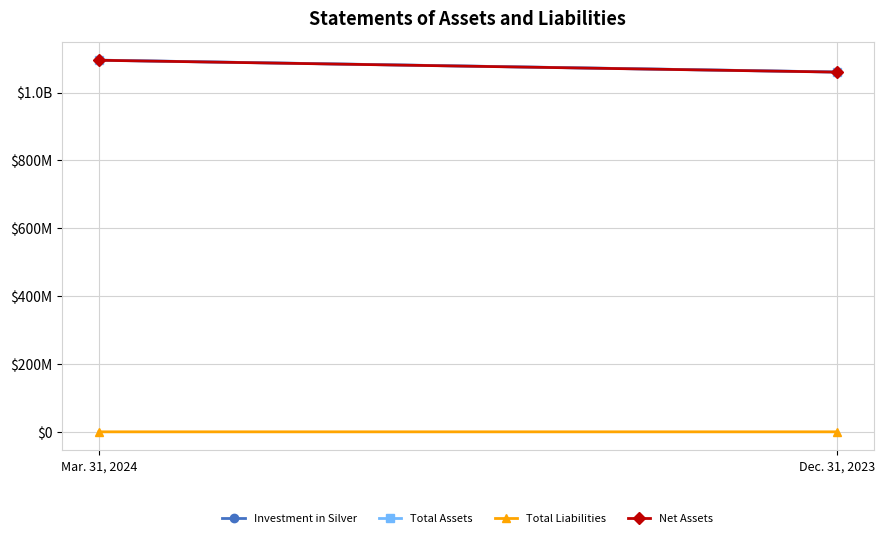

List the series in order of their peak value, lowest first.

Total Liabilities, Net Assets, Investment in Silver, Total Assets